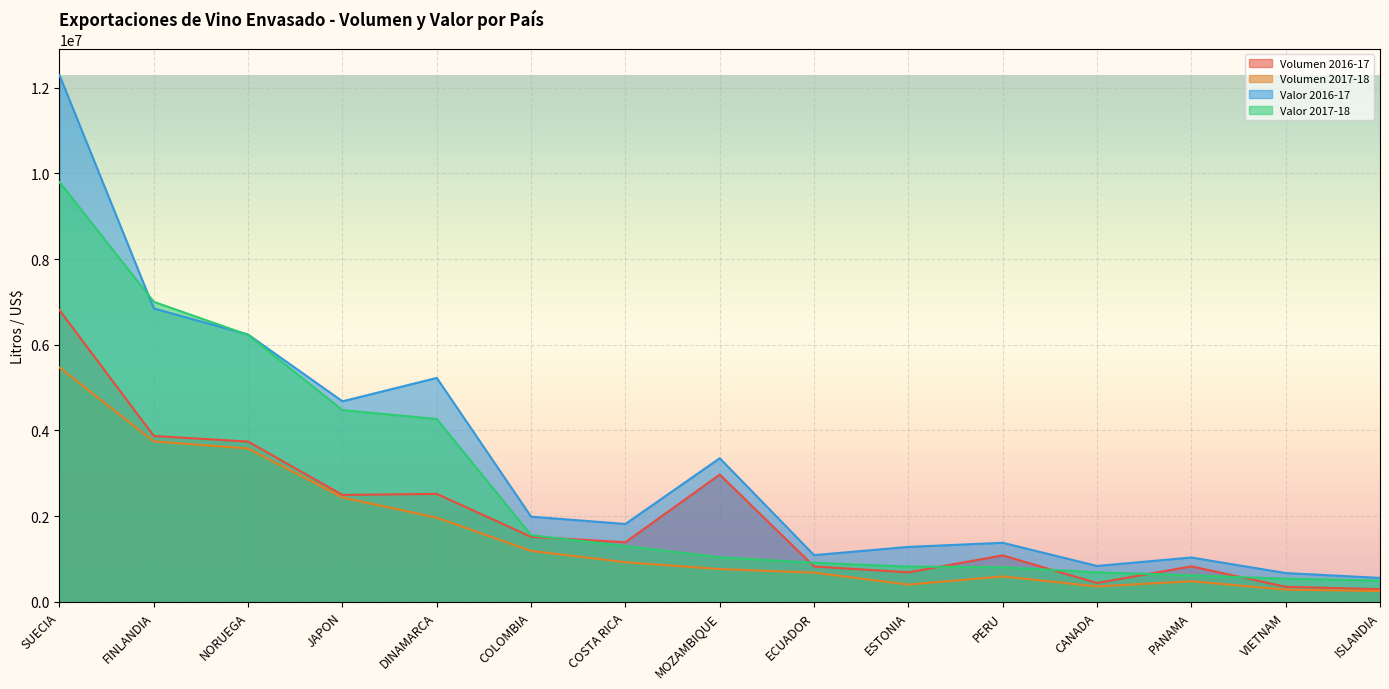

What are all the series names shown in the legend?

Volumen 2016-17, Volumen 2017-18, Valor 2016-17, Valor 2017-18